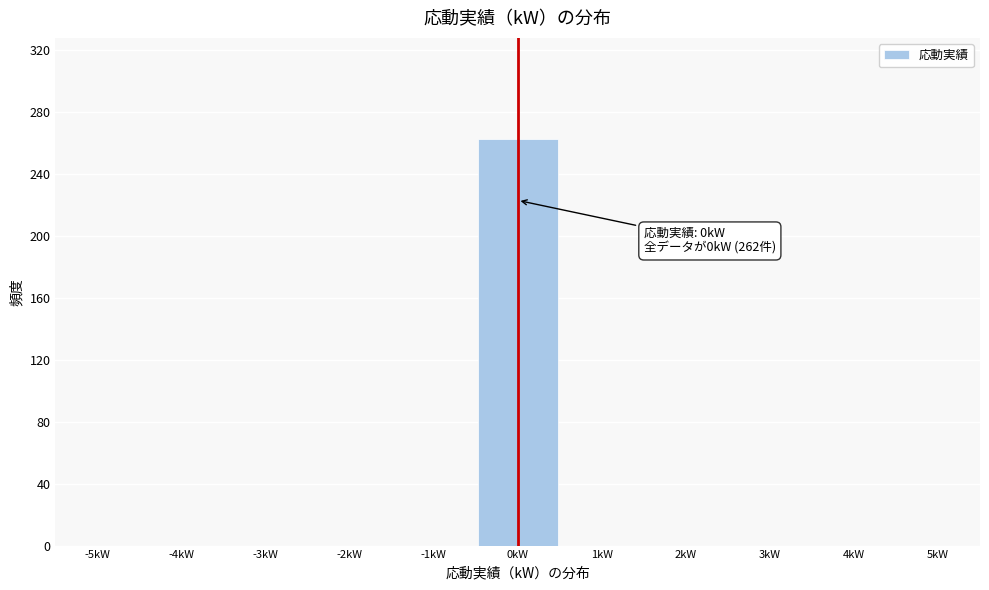

Which range on the x-axis has the tallest bar?

-0.5 to 0.5